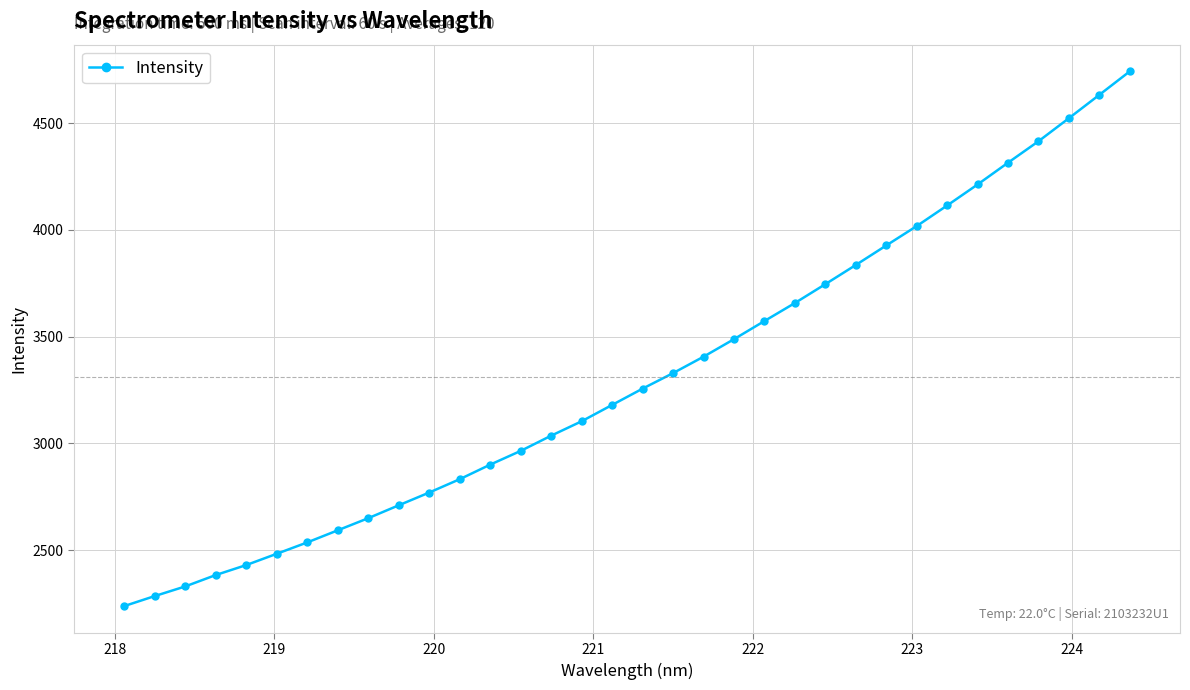

How many lines are shown in the chart?

1